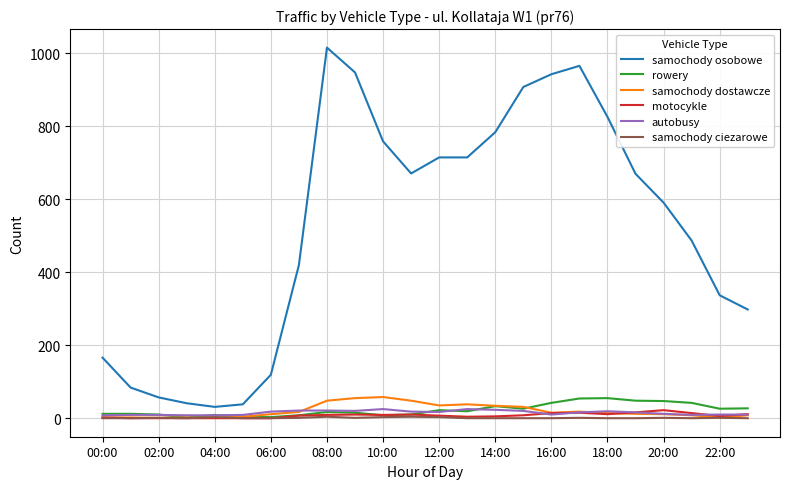

How many categories are shown in the chart?

24